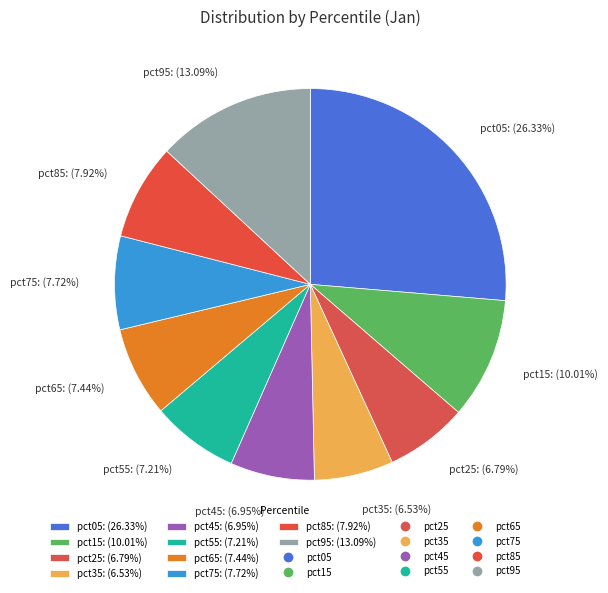

True or false: pct55 accounts for 7% of the total.

True